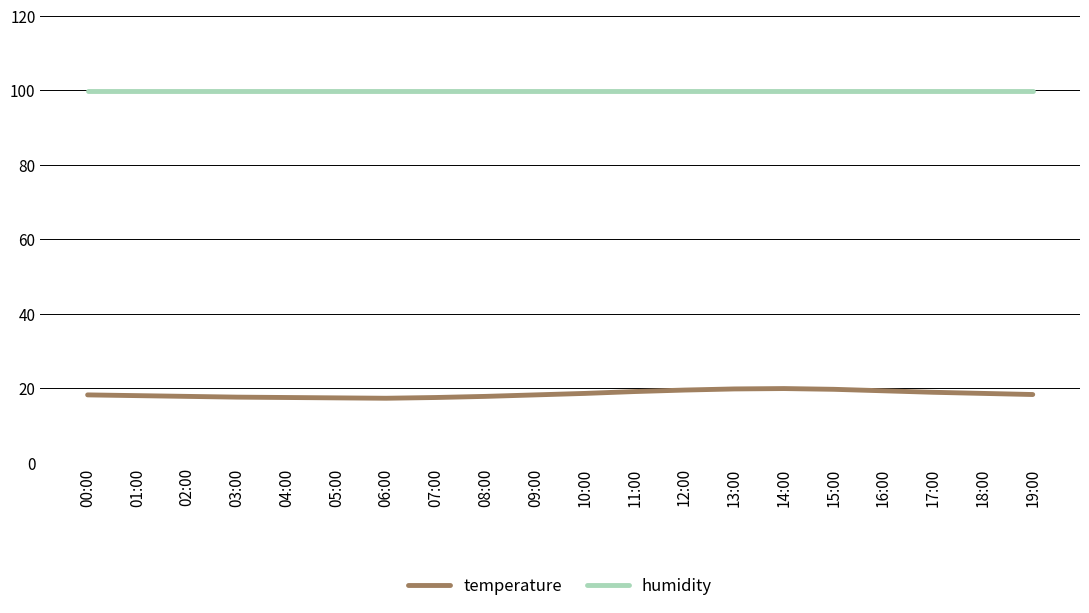

True or false: humidity and temperature cross at least once.

False